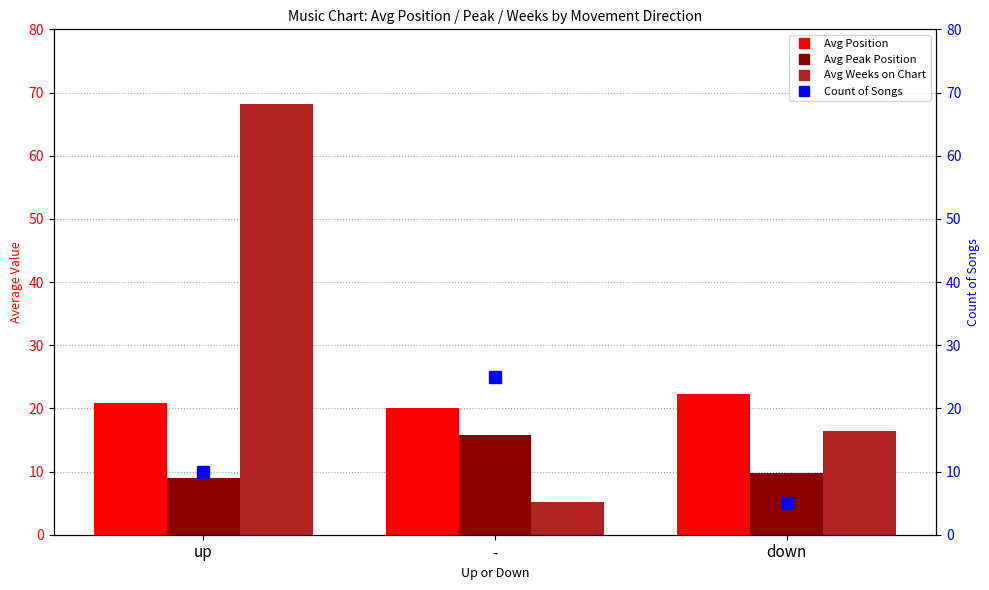

What is the difference between the Count of Songs values at down and -?

20.0